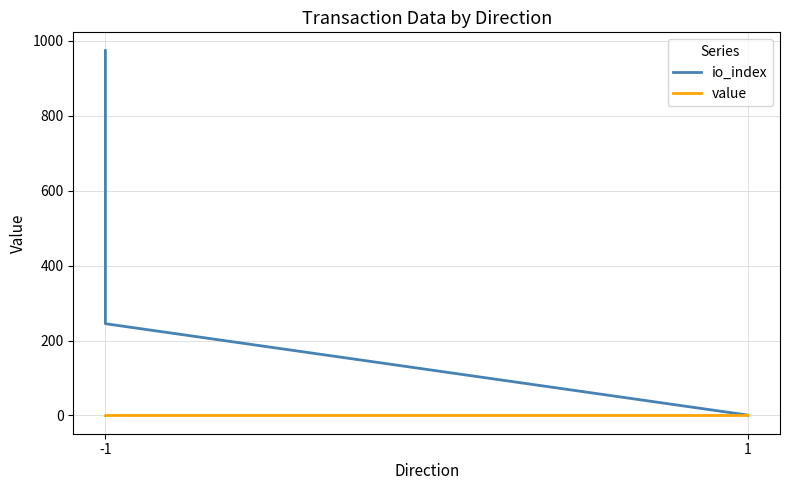

Which series has the largest range (max minus min)?

io_index